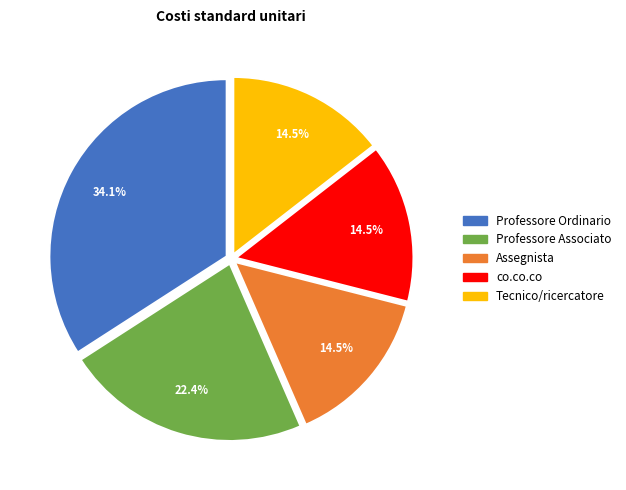

To the nearest percent, what portion does Professore Associato represent?

22%